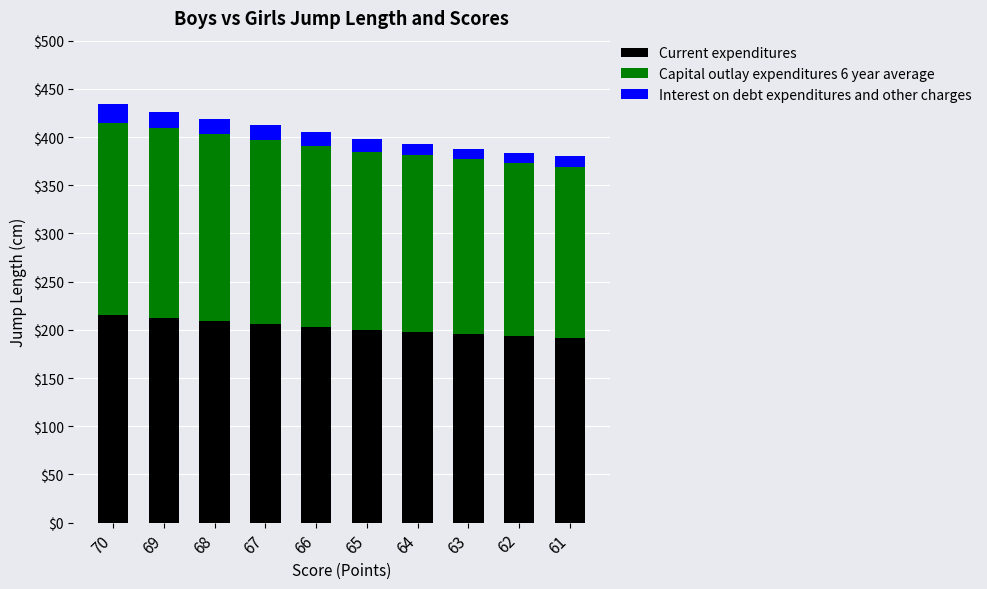

What are all the series names shown in the legend?

Current expenditures, Capital outlay expenditures 6 year average, Interest on debt expenditures and other charges